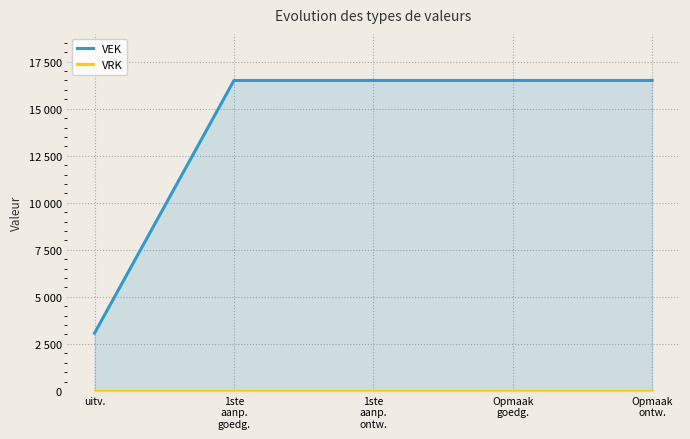

Between uitv. and Opmaak
ontw., which is larger?

Opmaak
ontw.